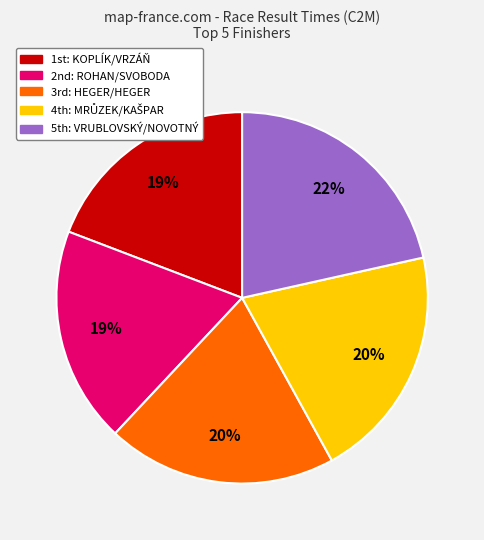

To the nearest percent, what is the difference between the largest and smallest slice percentages?

3%